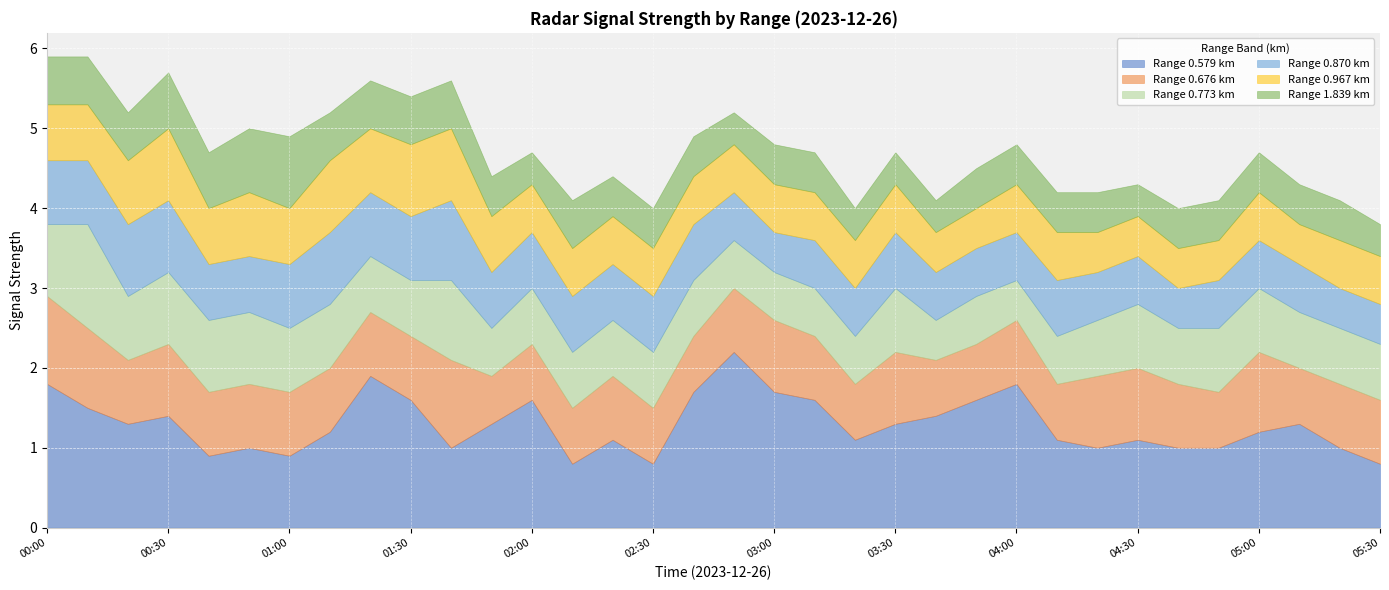

Between 00:10 and 02:40, which series saw the biggest shift?

0.773